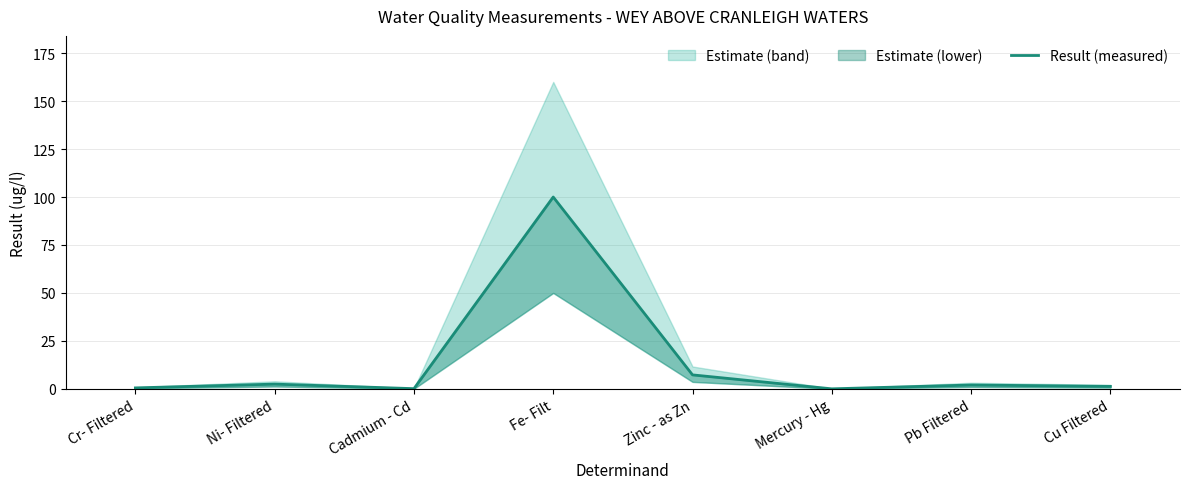

What is the label of the 1st point from the right?

Cu Filtered